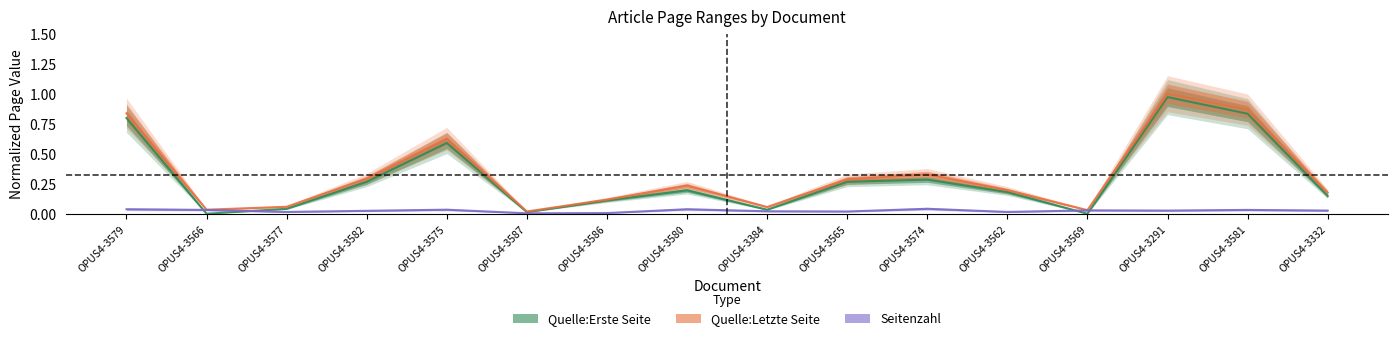

What is the total value across all series at OPUS4-3575?

1.3